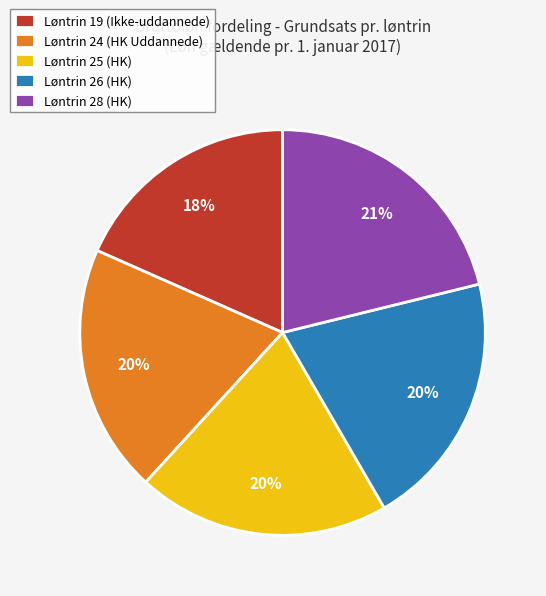

What percentage is the Løntrin 19 (Ikke-uddannede) slice, to the nearest percent?

18%